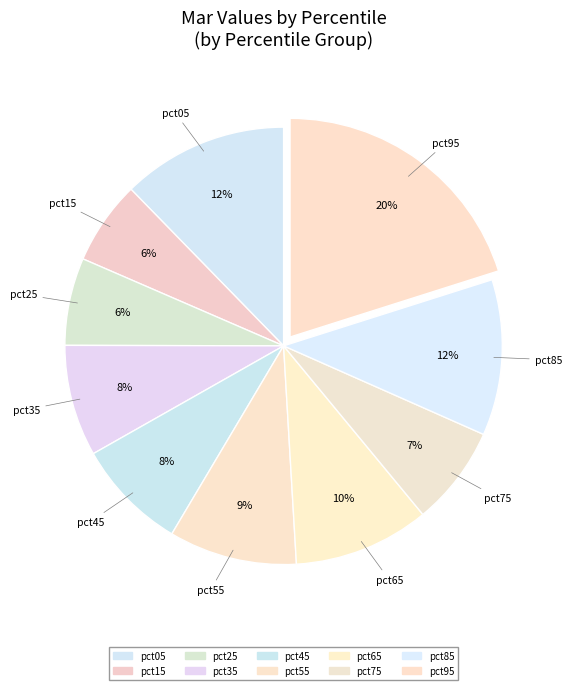

What percentage is the pct95 slice, to the nearest percent?

20%